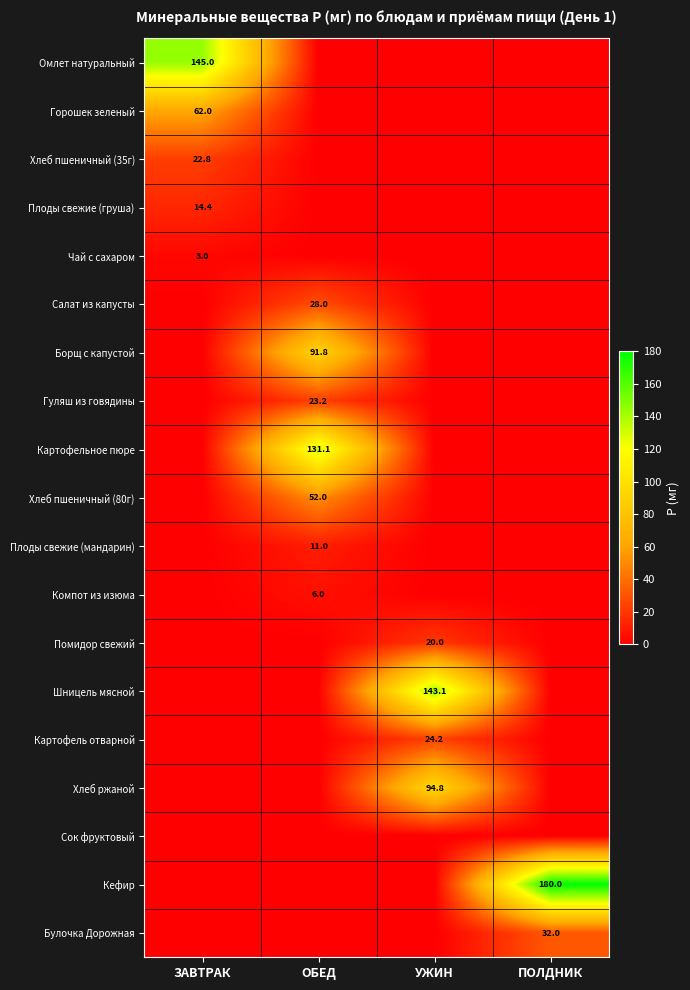

The Картофельное пюре series shows 131.1 at ОБЕД. True or false?

True